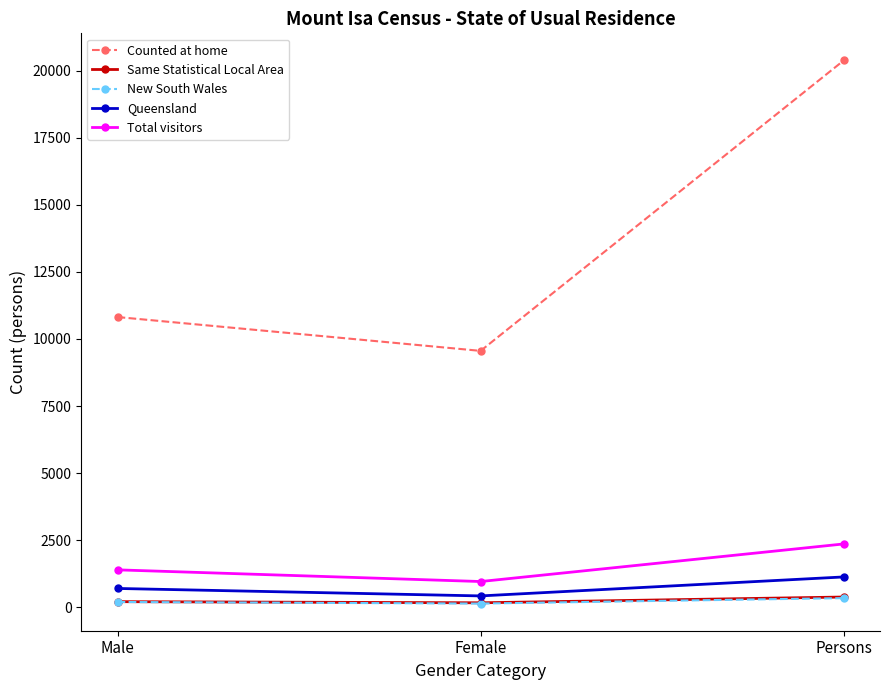

At which category is the sum across all series the highest?

Persons